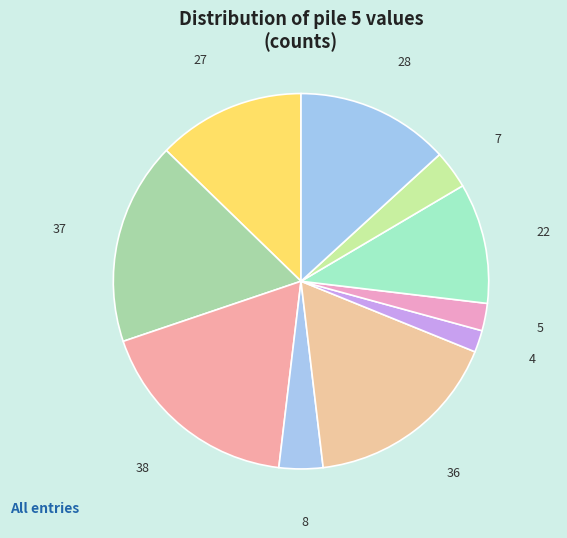

Does any single category account for the majority?

No